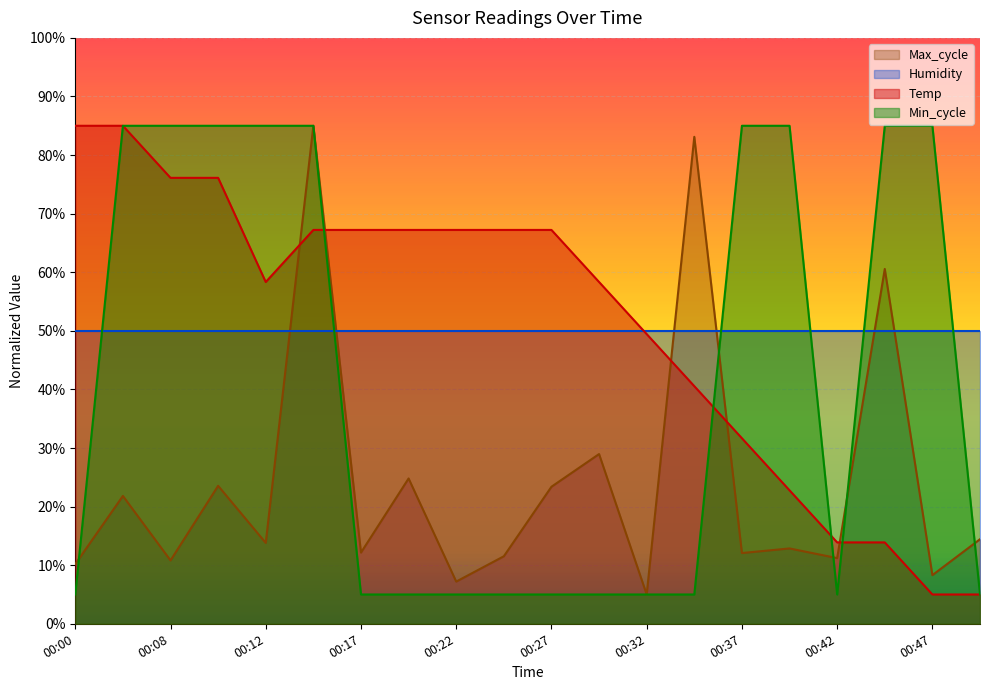

What is the total value across all series at 00:17?

134.4